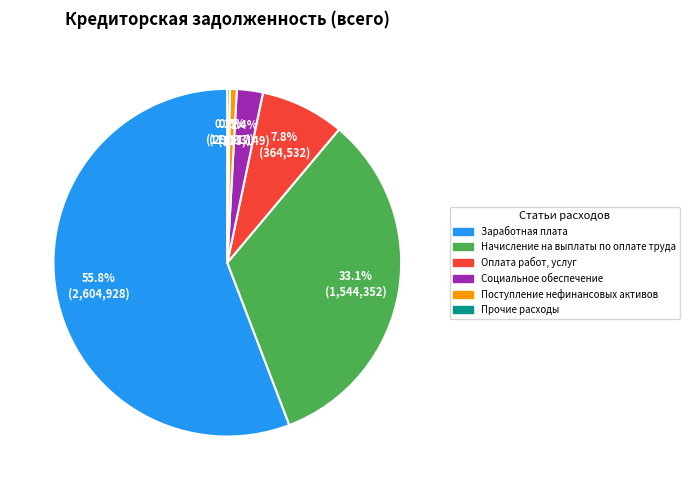

Does any single category account for the majority?

Yes